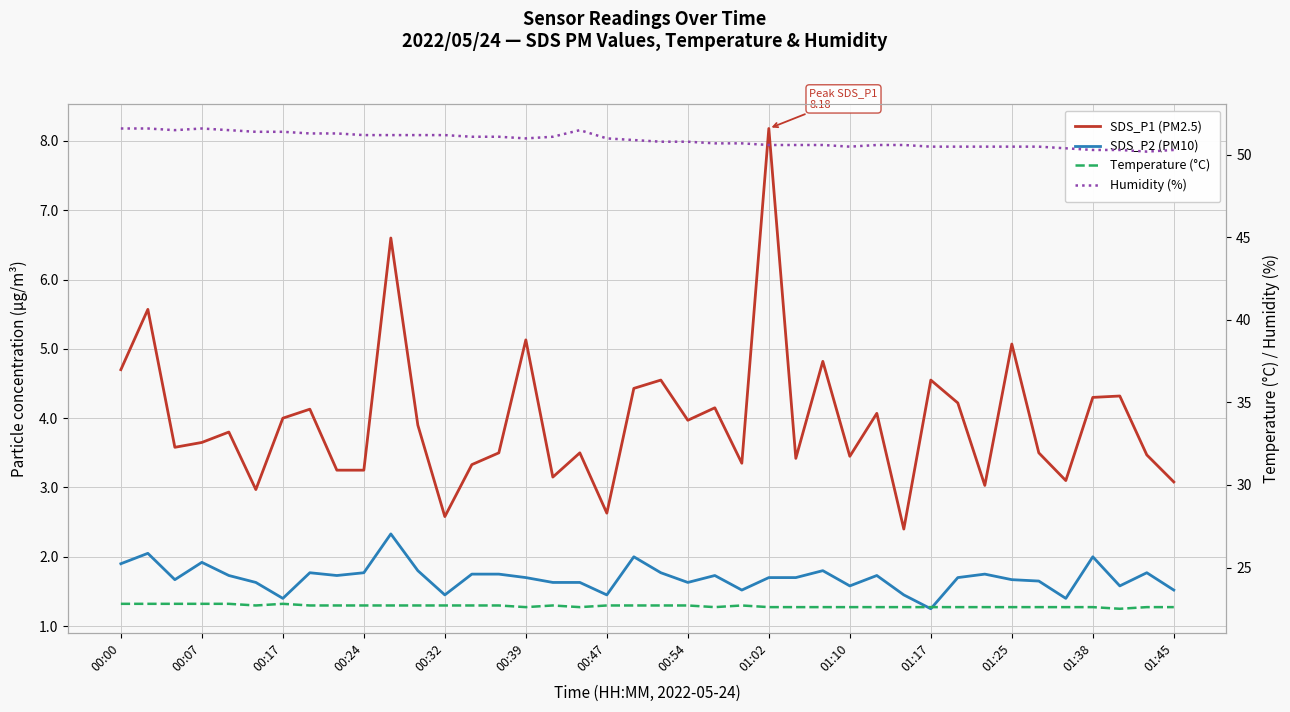

Where is the first local minimum for SDS_P1 (PM2.5)?

00:17